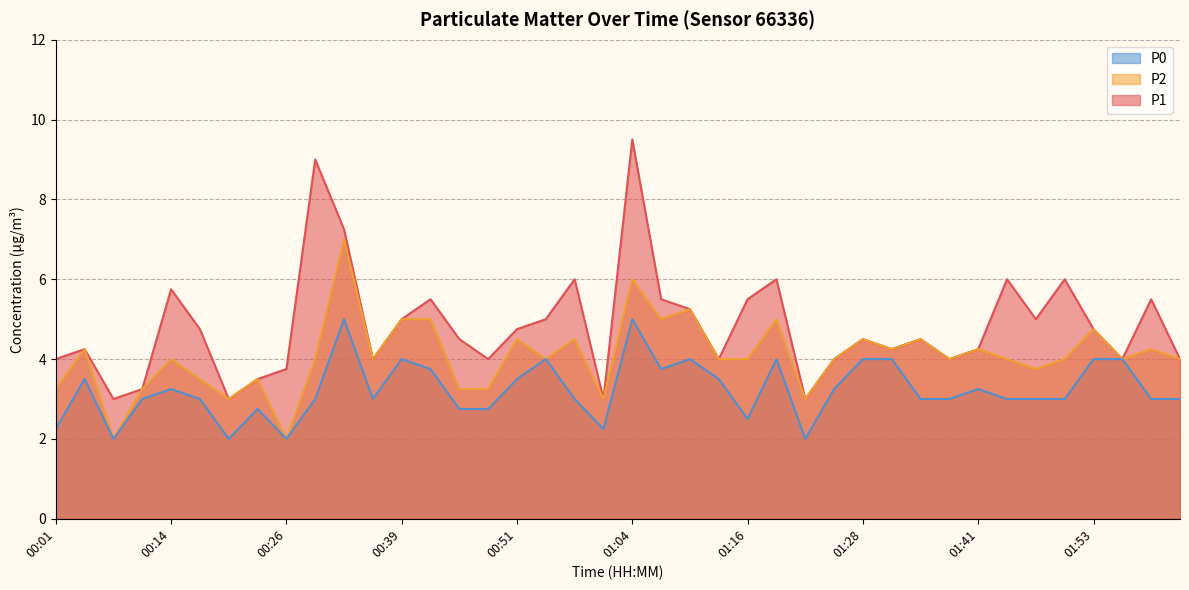

Between 00:26 and 01:13, which series saw the biggest shift?

P2